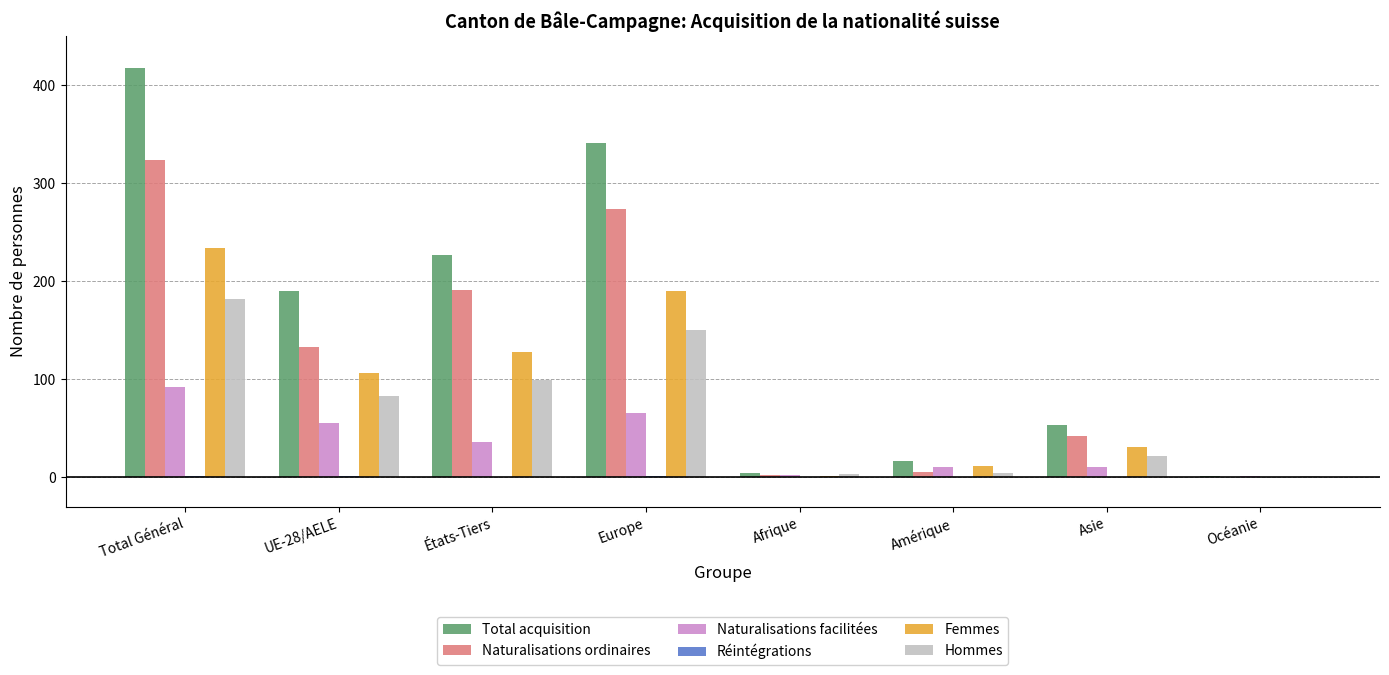

The value of Naturalisations ordinaires at Europe is 274. True or false?

True